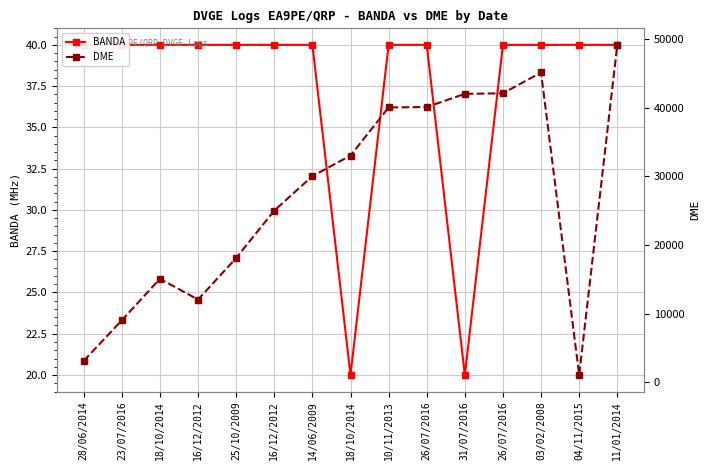

At which category is the sum across all series the highest?

11/01/2014